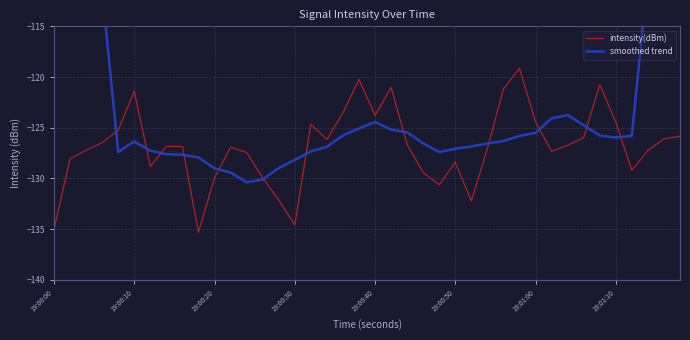

How many categories are shown in the chart?

40